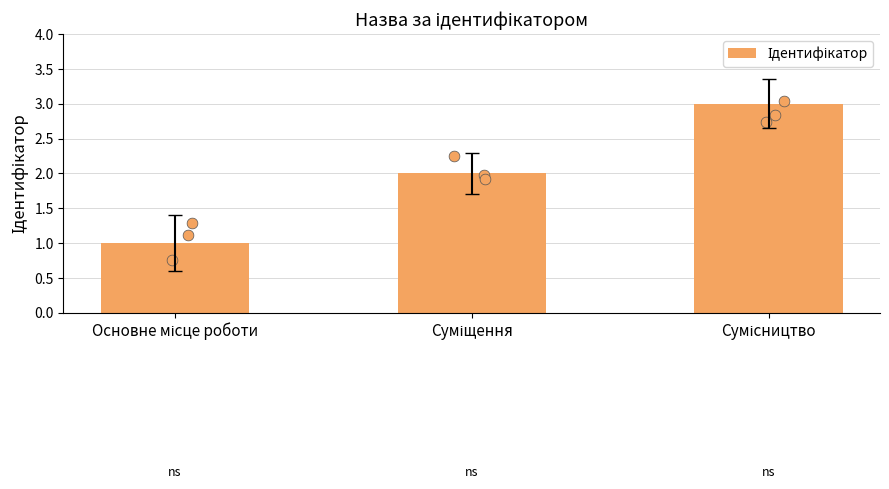

Which has a higher value, Сумісництво or Суміщення?

Сумісництво